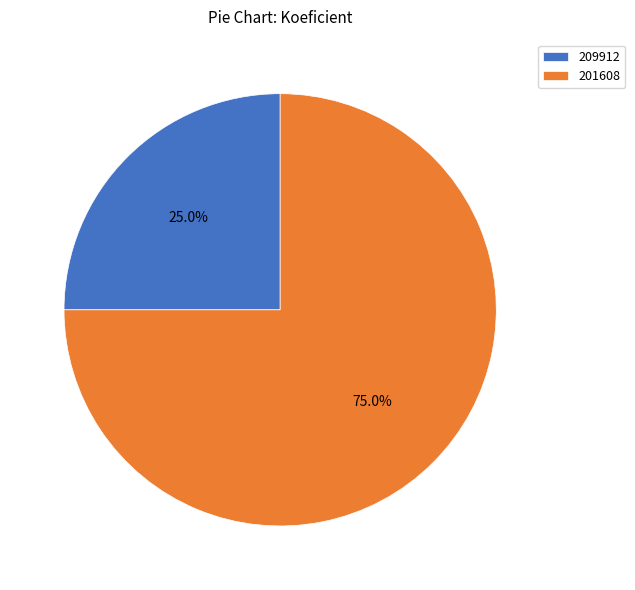

Which slice is the largest?

201608